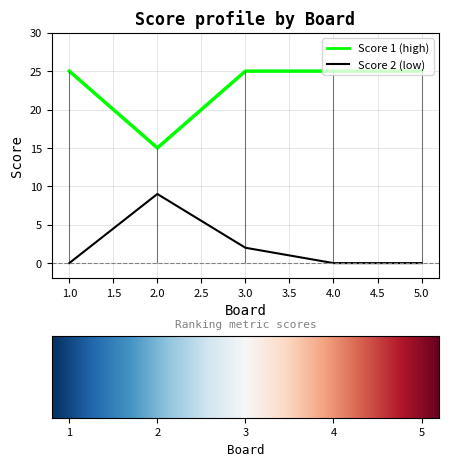

True or false: Score 1 and Score 2 intersect in this chart.

False